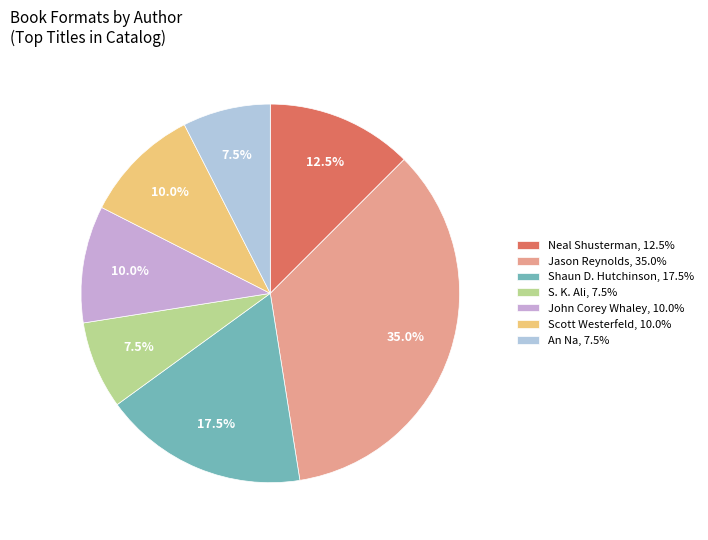

How many segments does this pie chart have?

7